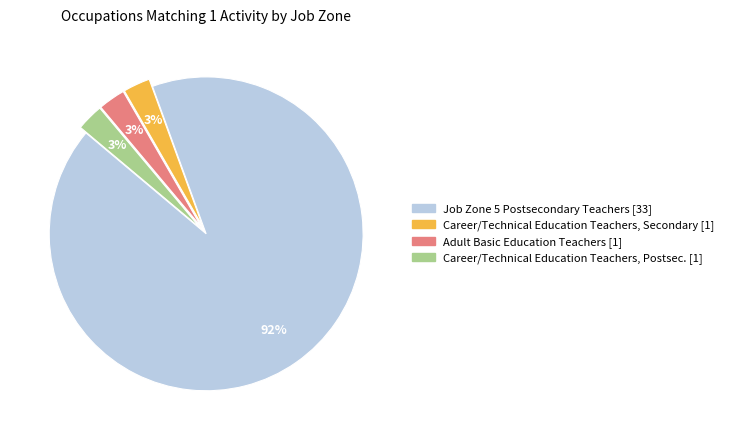

Does any single category account for the majority?

Yes